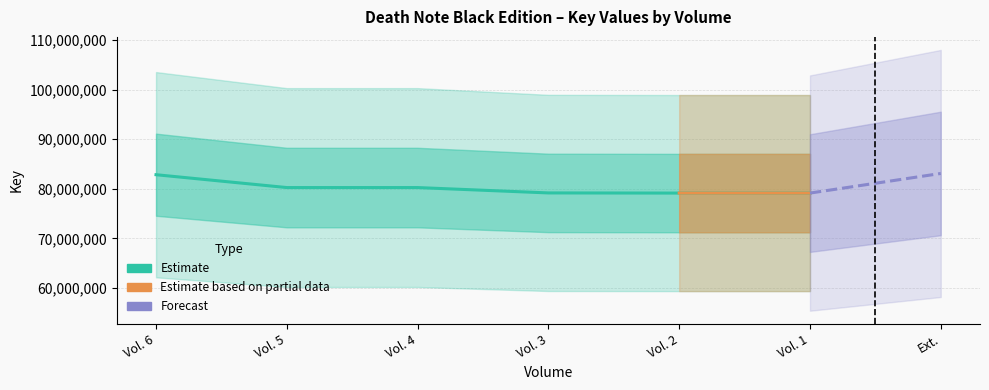

How many values are below 80236952?

3